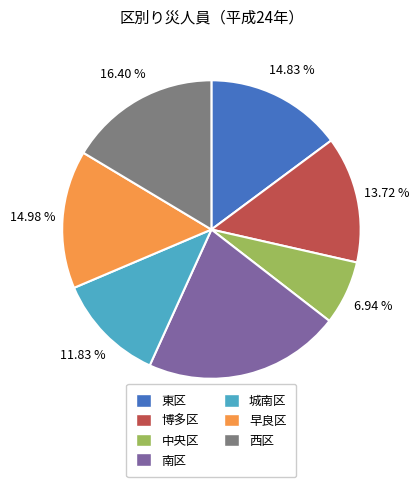

Is there any slice that represents more than half of the pie?

No